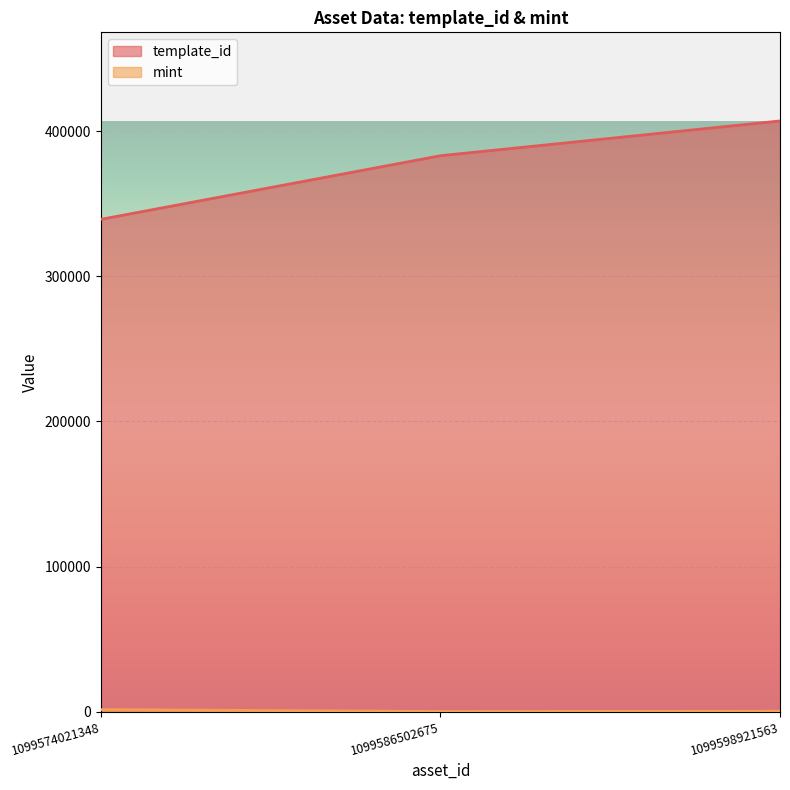

How many lines are shown in the chart?

2